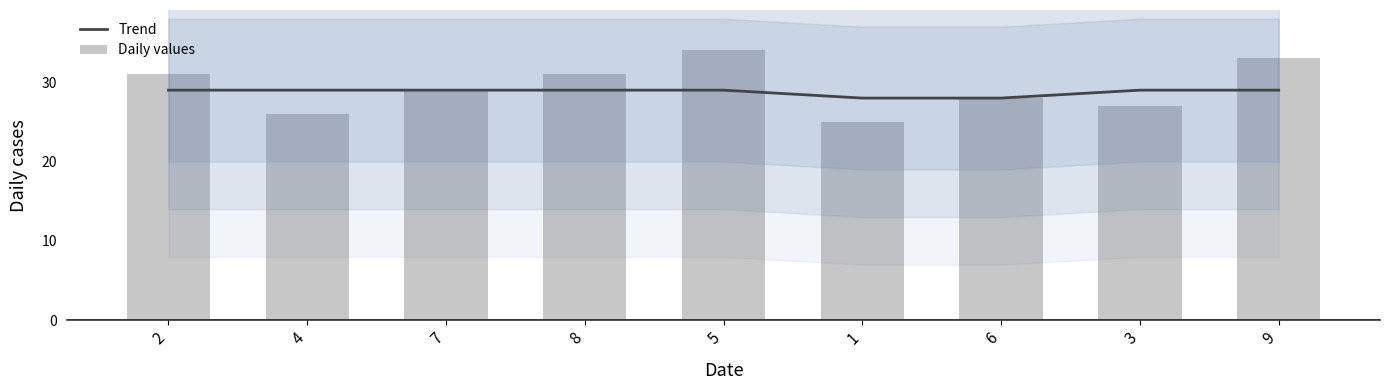

Is it true that Daily values equals 29 at 7?

True